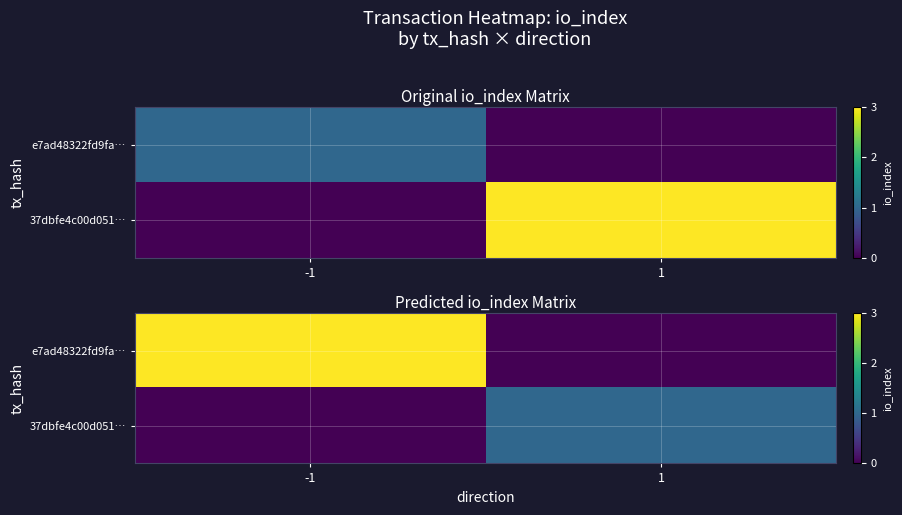

What is the total value across all series at 1?

1